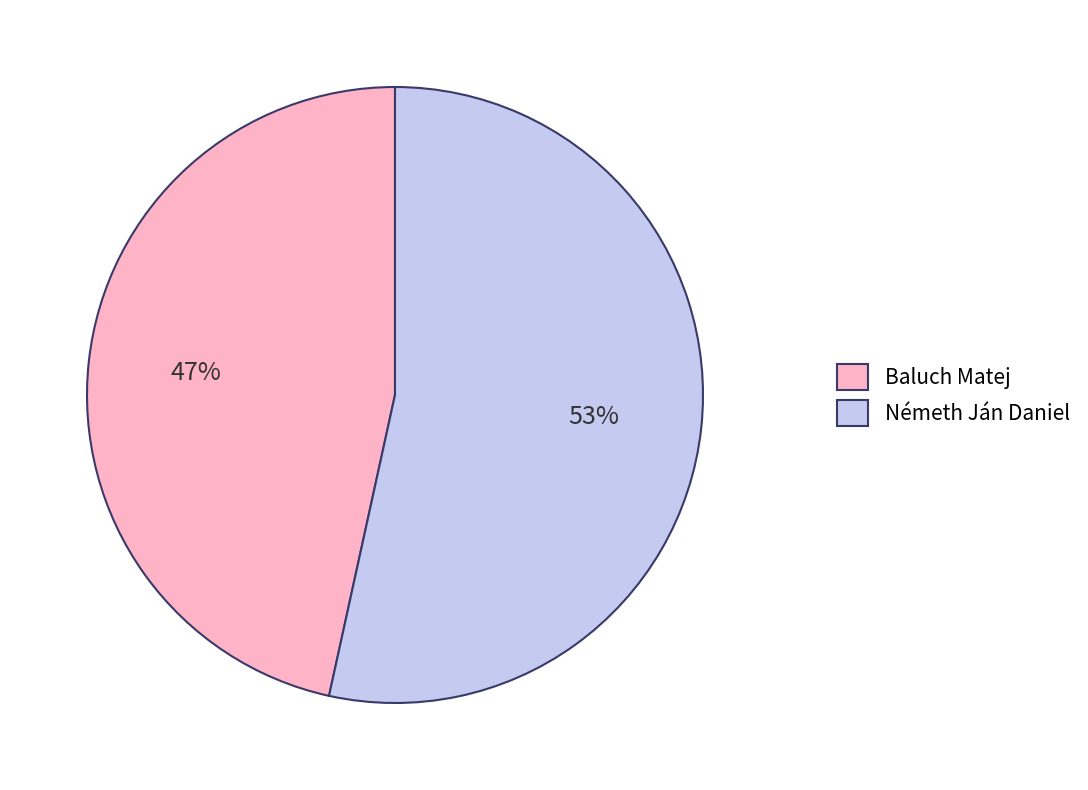

What is the ratio of the value at Németh Ján Daniel to the value at Baluch Matej?

1.1